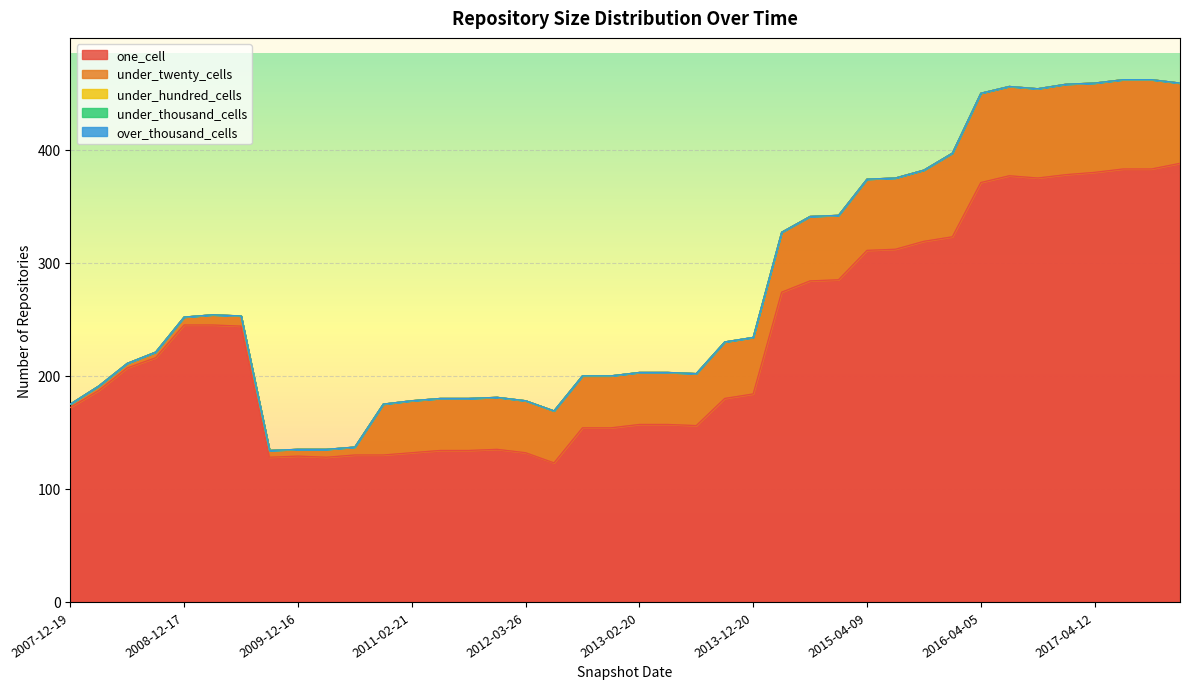

Reading left to right, list all the values displayed in this chart.

one_cell: 172	187	207	216	245	245	244	128	129	128	130	130	132	134	134	135	132	123	154	154	157	157	156	180	184	274	284	285	311	312	319	323	371	377	375	378	380	383	383	388
under_twenty_cells: 3	4	4	5	7	9	9	6	6	7	7	45	46	46	46	46	46	46	46	46	46	46	46	50	50	53	57	57	63	63	63	74	79	79	79	80	79	79	79	71
under_hundred_cells: 0	0	0	0	0	0	0	0	0	0	0	0	0	0	0	0	0	0	0	0	0	0	0	0	0	0	0	0	0	0	0	0	0	0	0	0	0	0	0	0
under_thousand_cells: 0	0	0	0	0	0	0	0	0	0	0	0	0	0	0	0	0	0	0	0	0	0	0	0	0	0	0	0	0	0	0	0	0	0	0	0	0	0	0	0
over_thousand_cells: 0	0	0	0	0	0	0	0	0	0	0	0	0	0	0	0	0	0	0	0	0	0	0	0	0	0	0	0	0	0	0	0	0	0	0	0	0	0	0	0